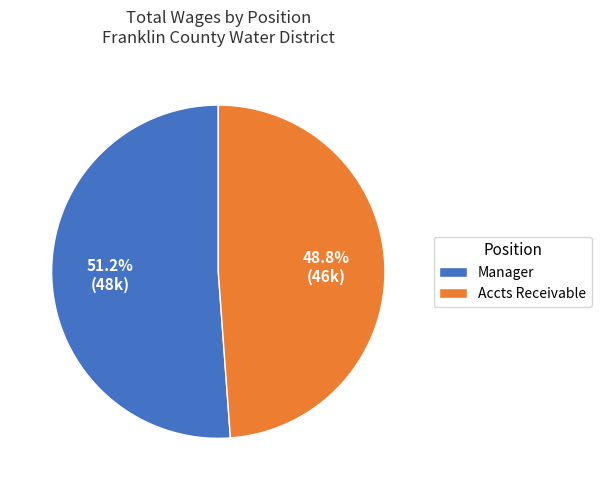

What is the largest slice in the pie chart?

Manager